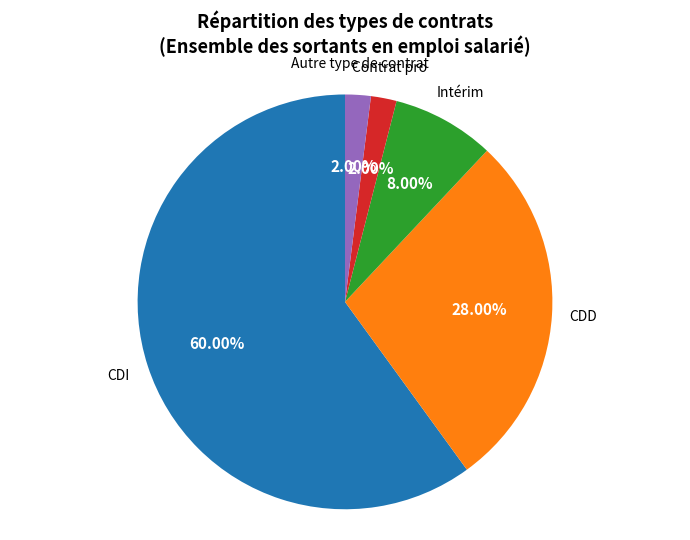

How many slices are in this pie chart?

5